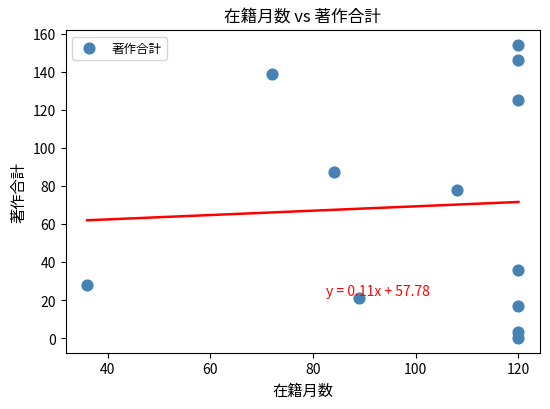

What is the average X value?

102